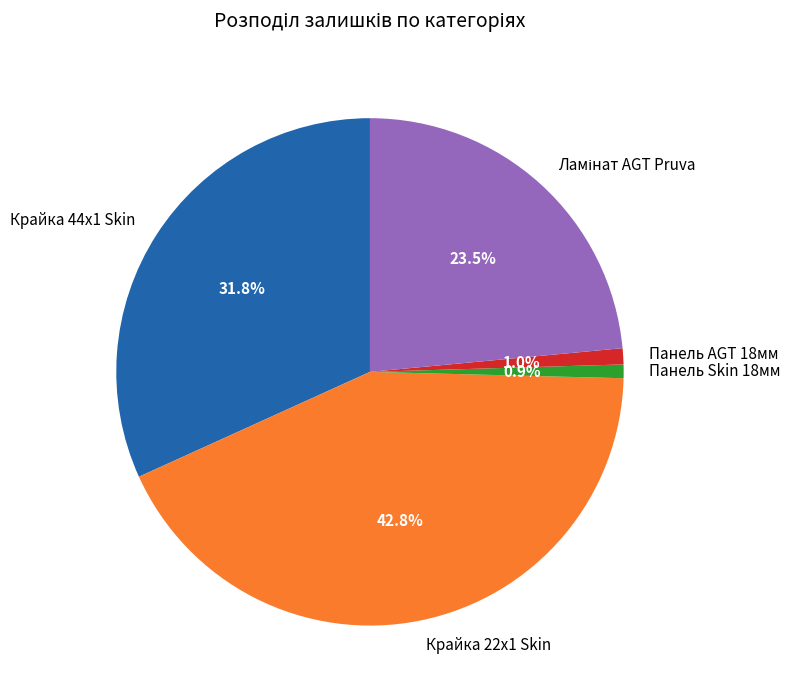

Which category has the biggest portion of the pie?

Крайка 22x1 Skin